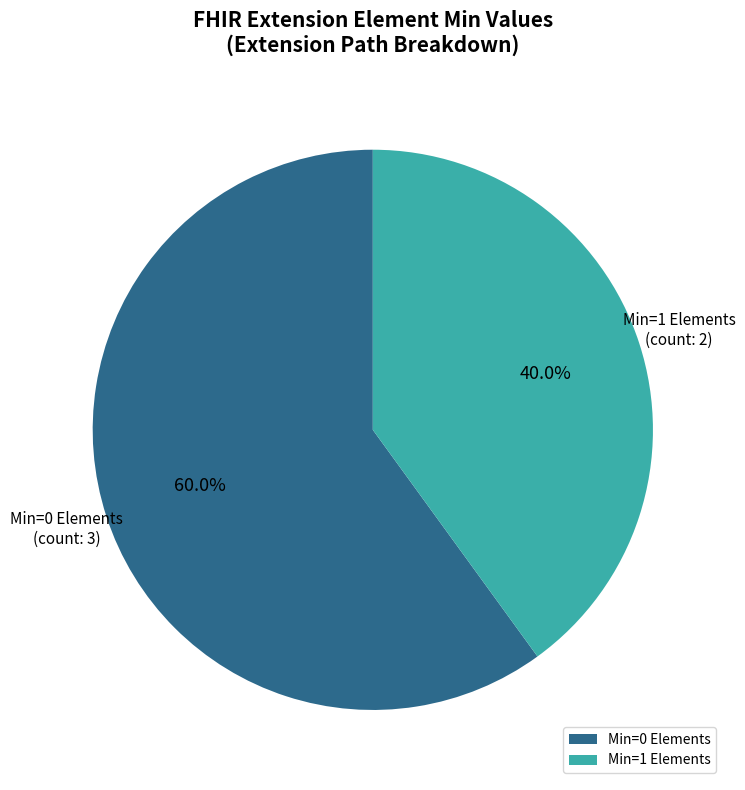

Which category has the biggest portion of the pie?

Min=0 Elements